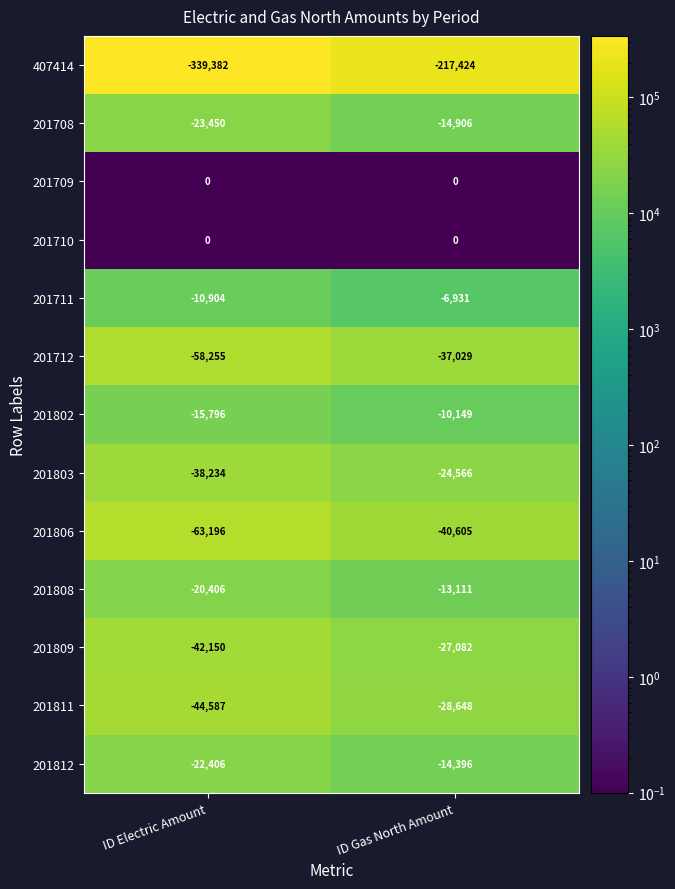

Between ID Electric Amount and ID Gas North Amount, which series saw the biggest shift?

407414